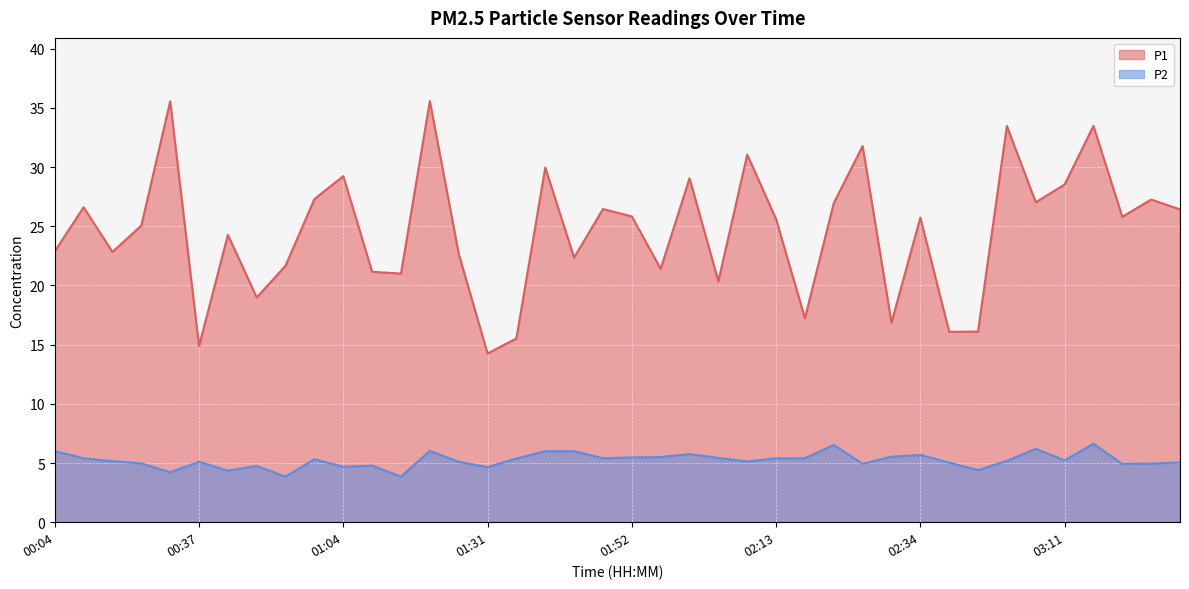

How many lines are shown in the chart?

2